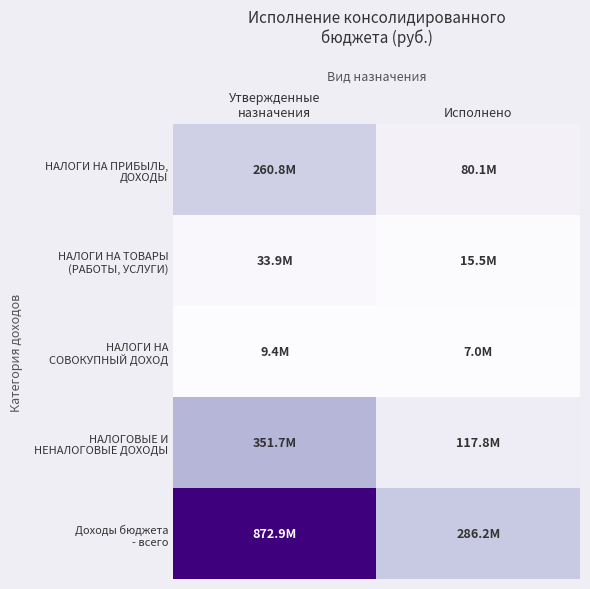

Which series has the largest total across all categories?

Доходы бюджета - всего